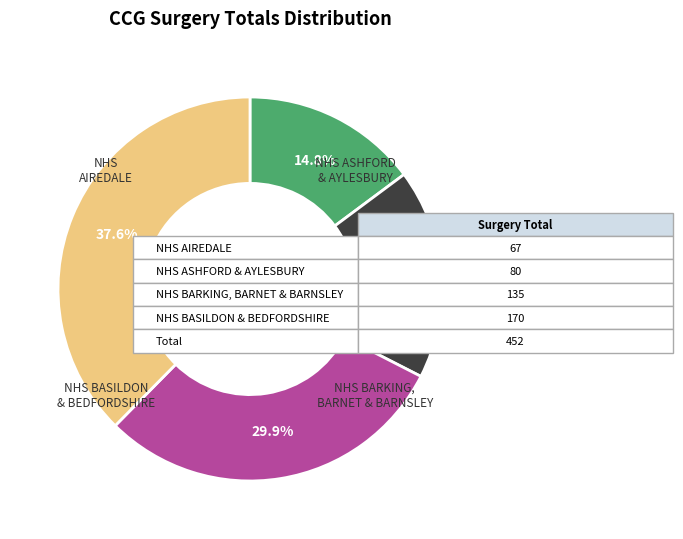

Does any single category account for the majority?

No